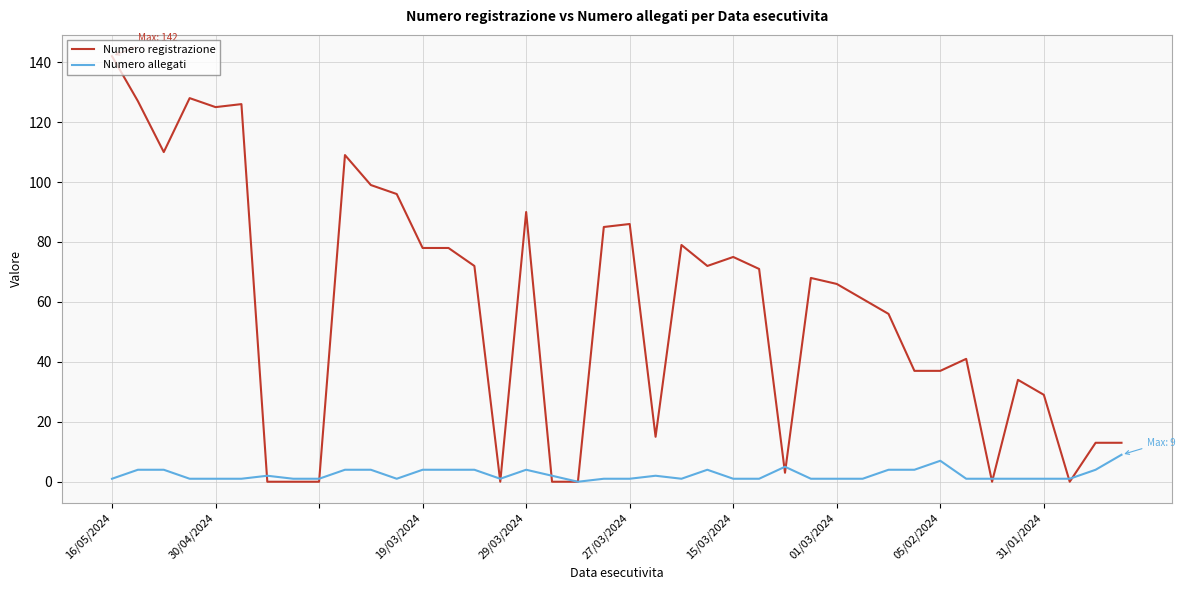

Which series has the largest total across all categories?

Numero registrazione